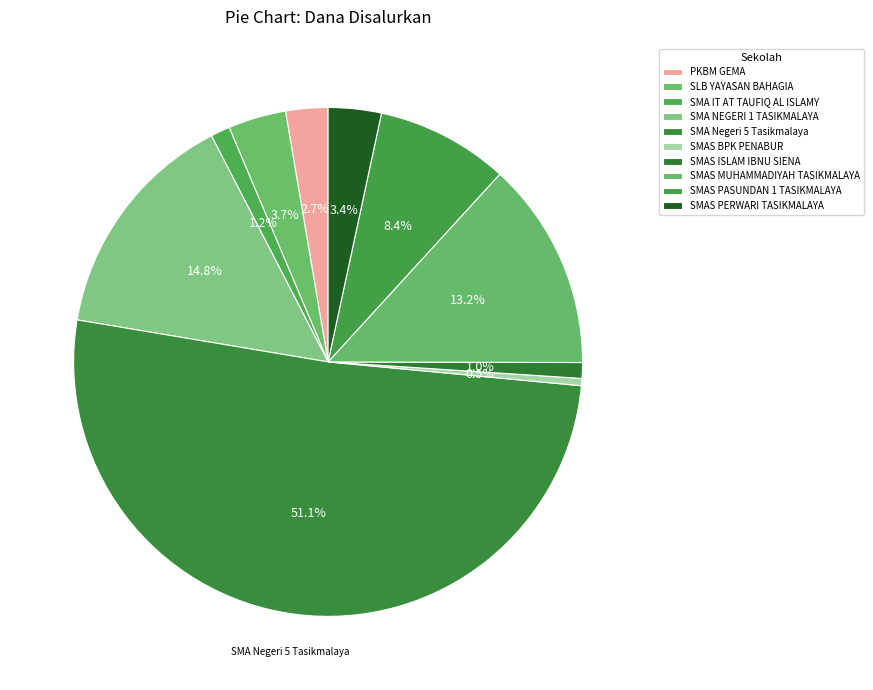

Count the number of slices in the pie.

10